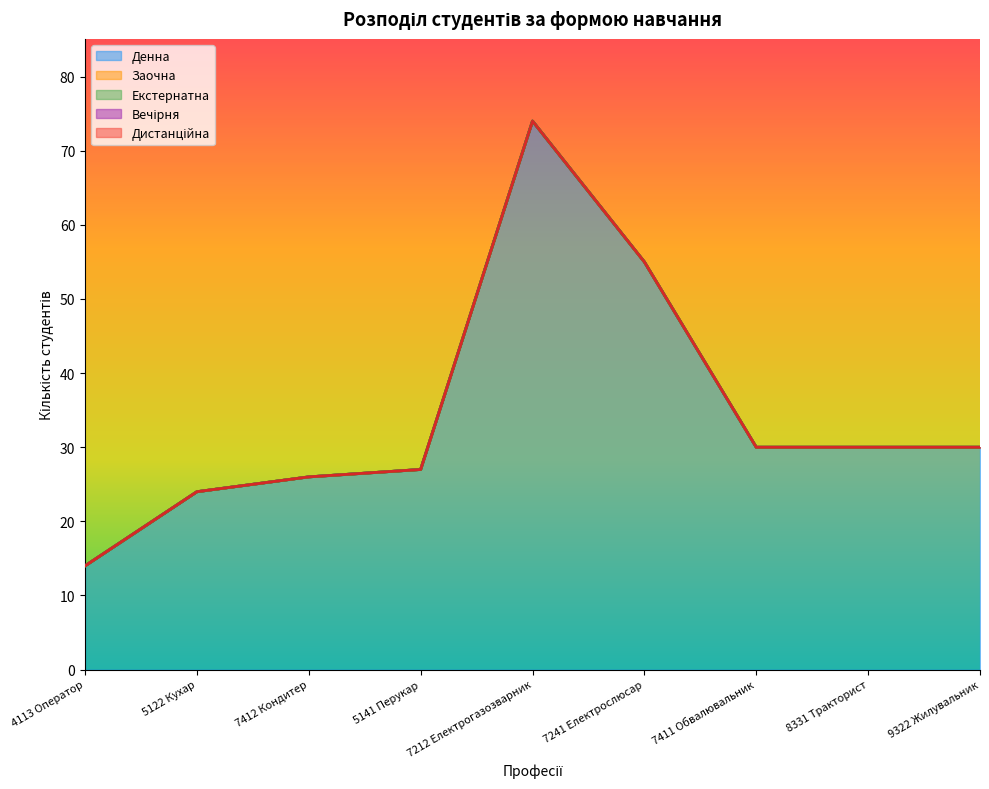

The value of Денна at 8331 Тракторист is 18. True or false?

False